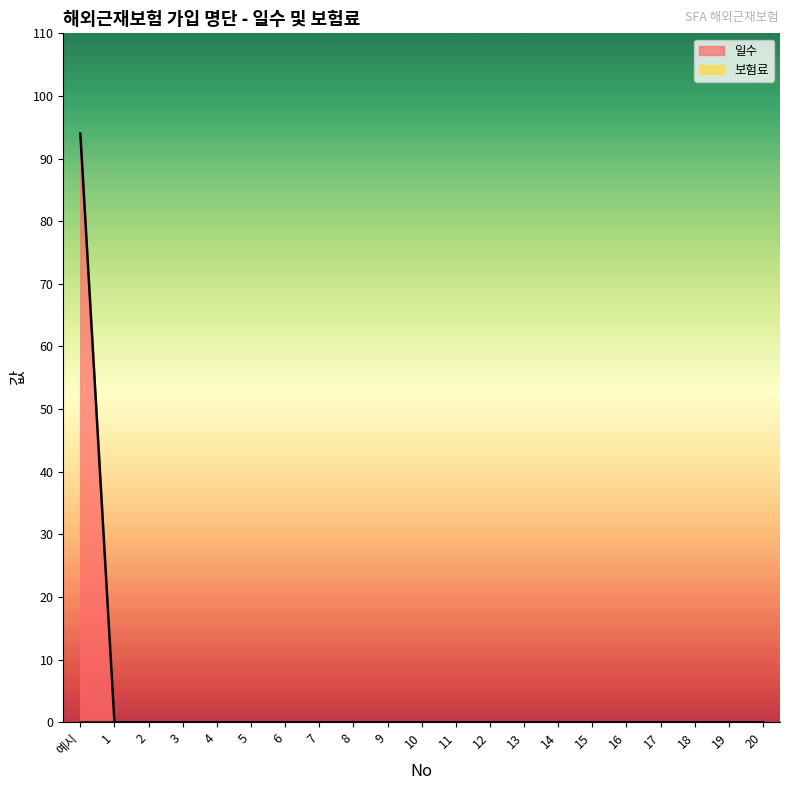

The chart shows a value of -44 at 12. True or false?

False